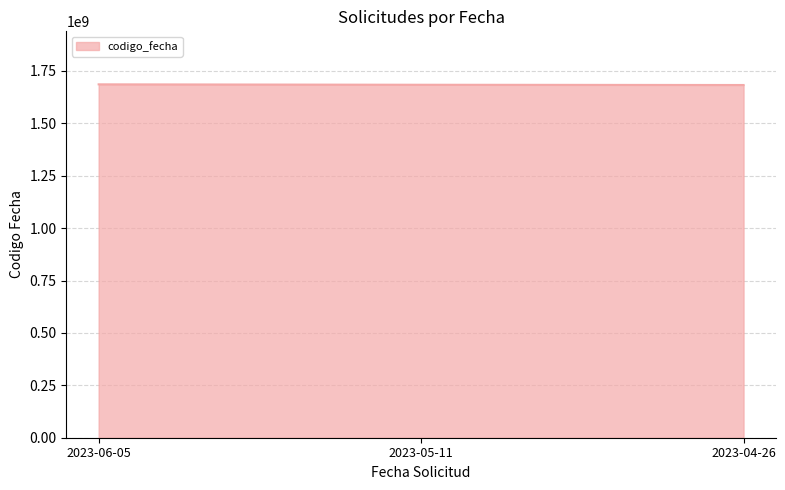

Where does the data first go above 1684246742?

2023-06-05